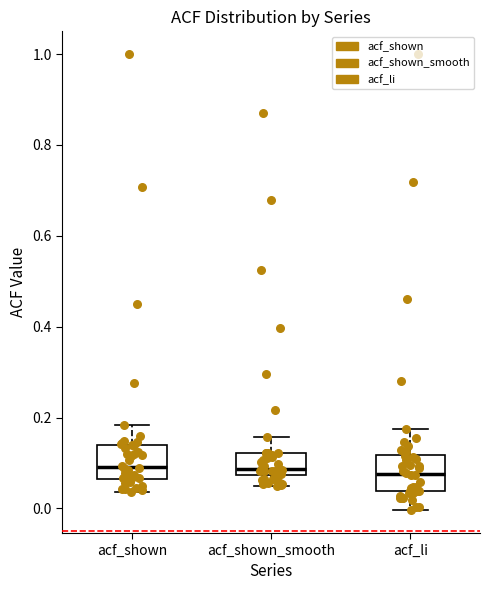

Reading left to right, transcribe this box plot: for each box, give where its median line is, the range the box spans, and where its two whiskers end, as read against the y-axis. The values are not printed on the chart, so give them approximately, as read against the axis.

acf_shown: median 0.10, box 0.06 to 0.14, whiskers 0.04 to 0.18
acf_shown_smooth: median 0.08 (just above the box's lower edge), box 0.08 to 0.12, whiskers 0.06 to 0.16
acf_li: median 0.08, box 0.04 to 0.12, whiskers 0.00 to 0.18